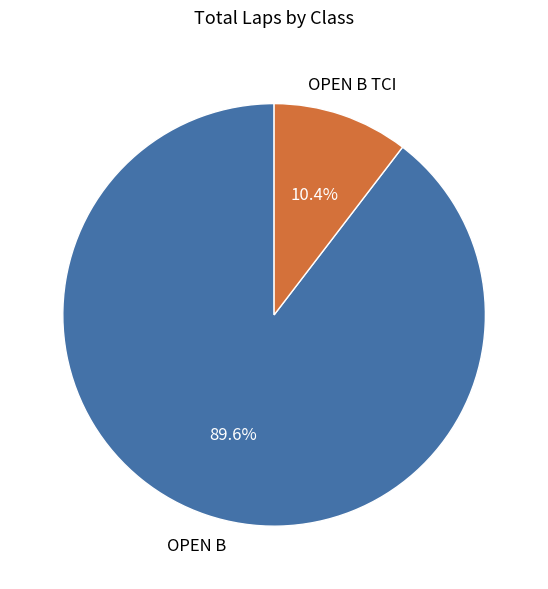

Does any single category account for the majority?

Yes